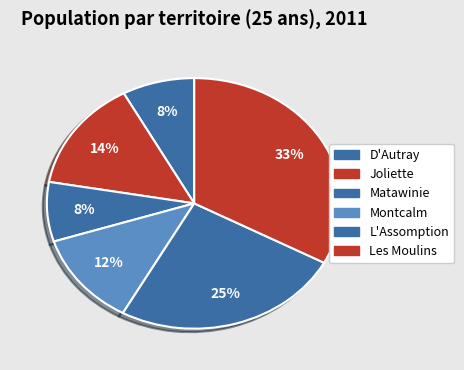

What percentage is the Les Moulins slice, to the nearest percent?

33%